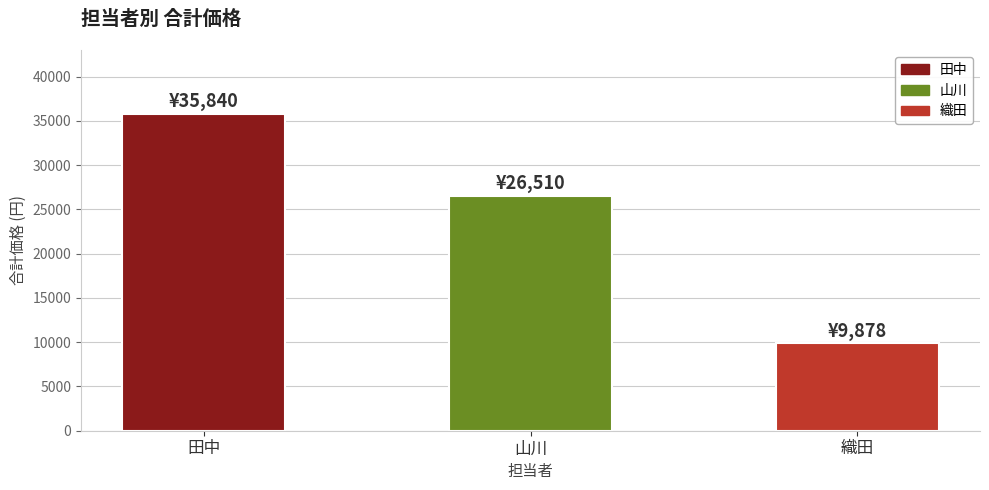

Reading left to right, list all the values displayed in this chart.

35840	26510	9878